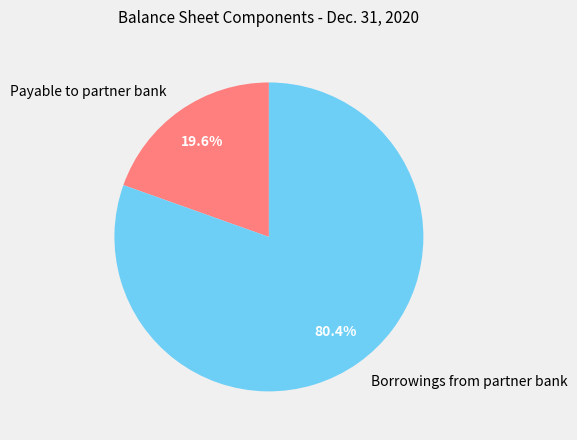

What percentage is the Payable to partner bank slice, to the nearest percent?

20%